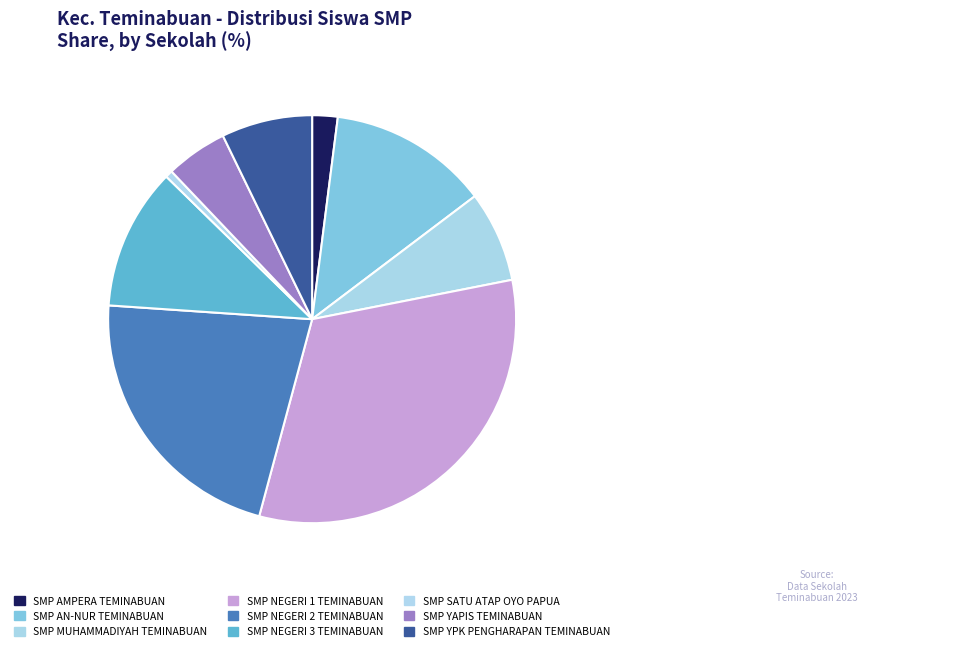

Rank the categories by value from lowest to highest.

SMP SATU ATAP OYO PAPUA, SMP AMPERA TEMINABUAN, SMP YAPIS TEMINABUAN, SMP MUHAMMADIYAH TEMINABUAN, SMP YPK PENGHARAPAN TEMINABUAN, SMP NEGERI 3 TEMINABUAN, SMP AN-NUR TEMINABUAN, SMP NEGERI 2 TEMINABUAN, SMP NEGERI 1 TEMINABUAN